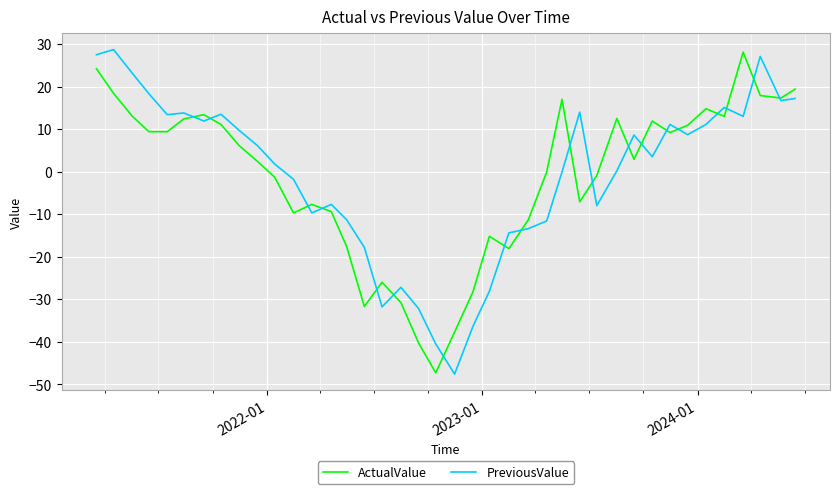

What is the average value of the ActualValue series?

-1.1